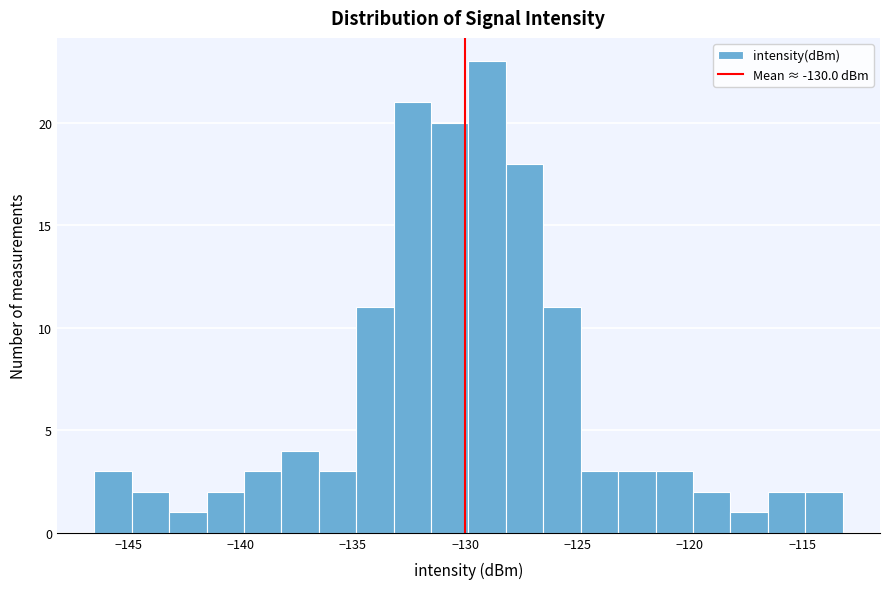

Read against the x-axis, roughly where is the centre of the tallest bar?

-129.0